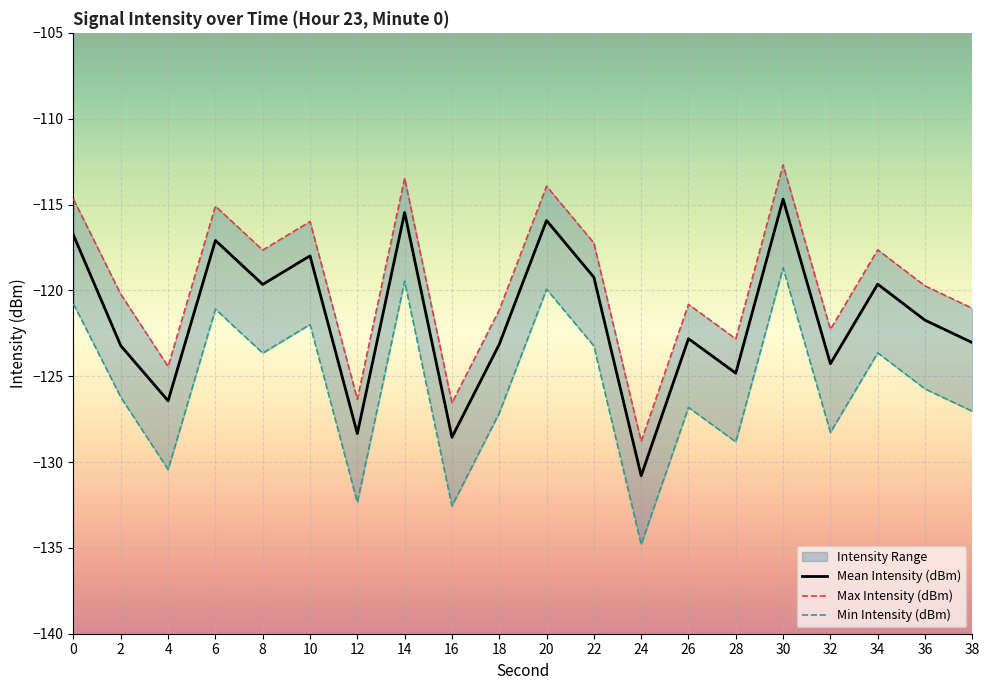

What are all the series names shown in the legend?

Mean Intensity (dBm), Max Intensity (dBm), Min Intensity (dBm)